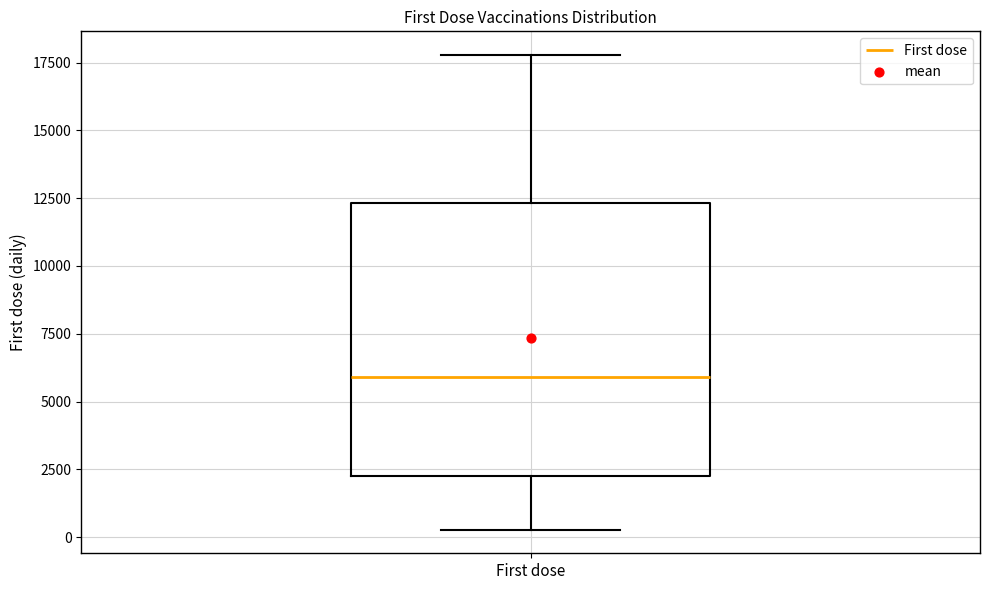

Transcribe this box plot: give where the median line is, the range the box spans, and where the two whiskers end, as read against the y-axis. The values are not printed on the chart, so give them approximately, as read against the axis.

median 6000, box 2500 to 12500, whiskers 500 to 18000